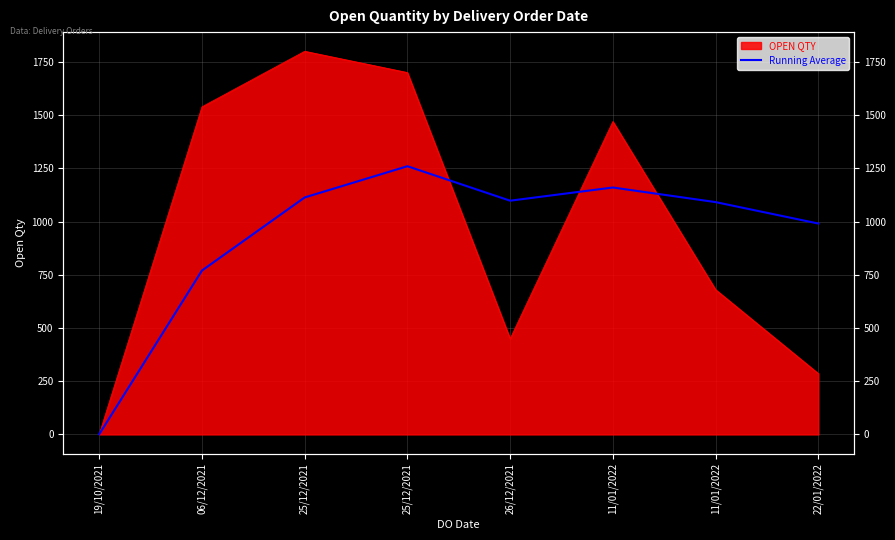

What is the sum of all values?

7484.5